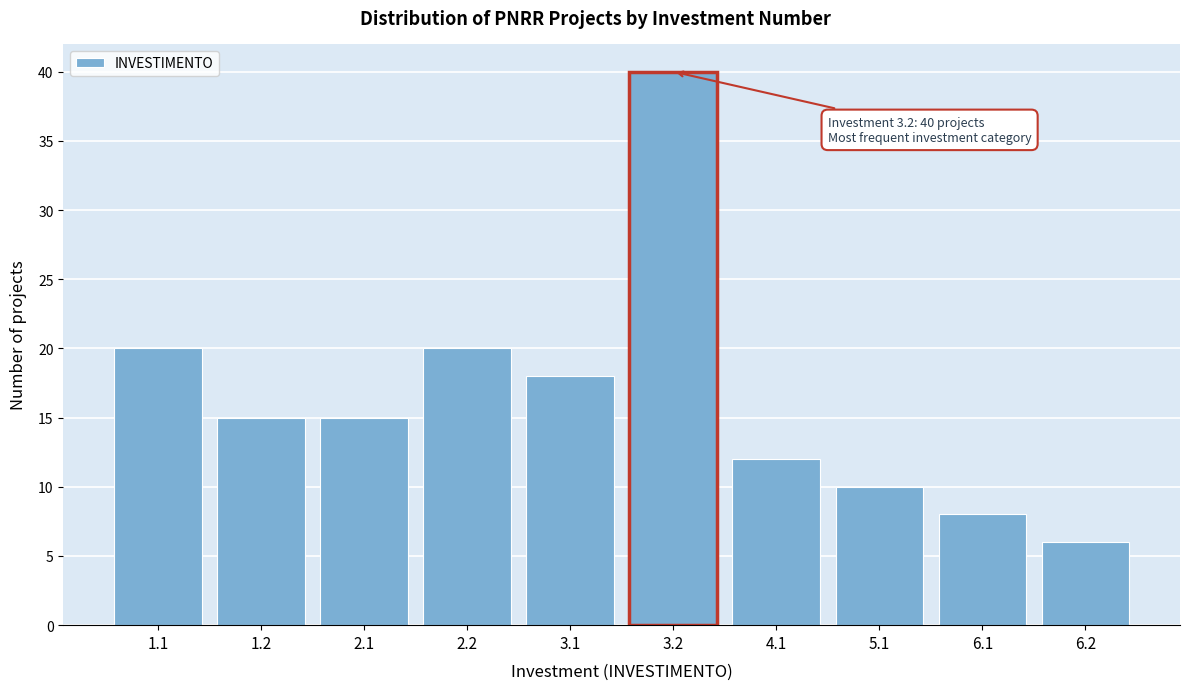

Reading right to left, transcribe all the data shown in this chart.

6	8	10	12	40	18	20	15	15	20